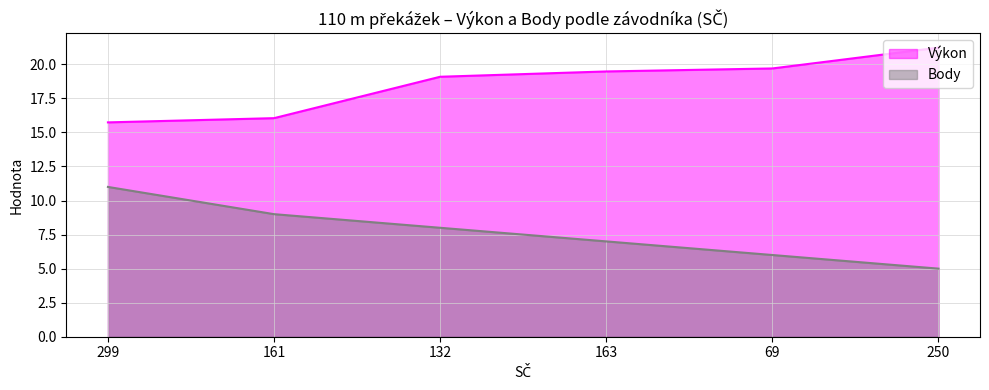

Where is Body nearest to the value 8?

132